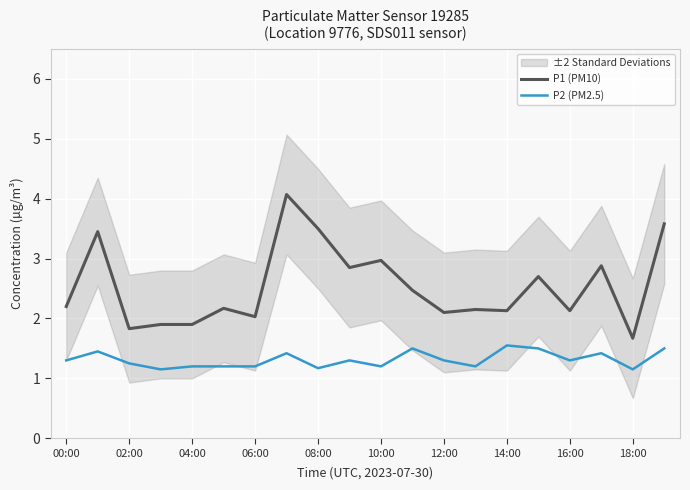

The value of P1 (PM10) at 00:00 is 2.2. True or false?

True